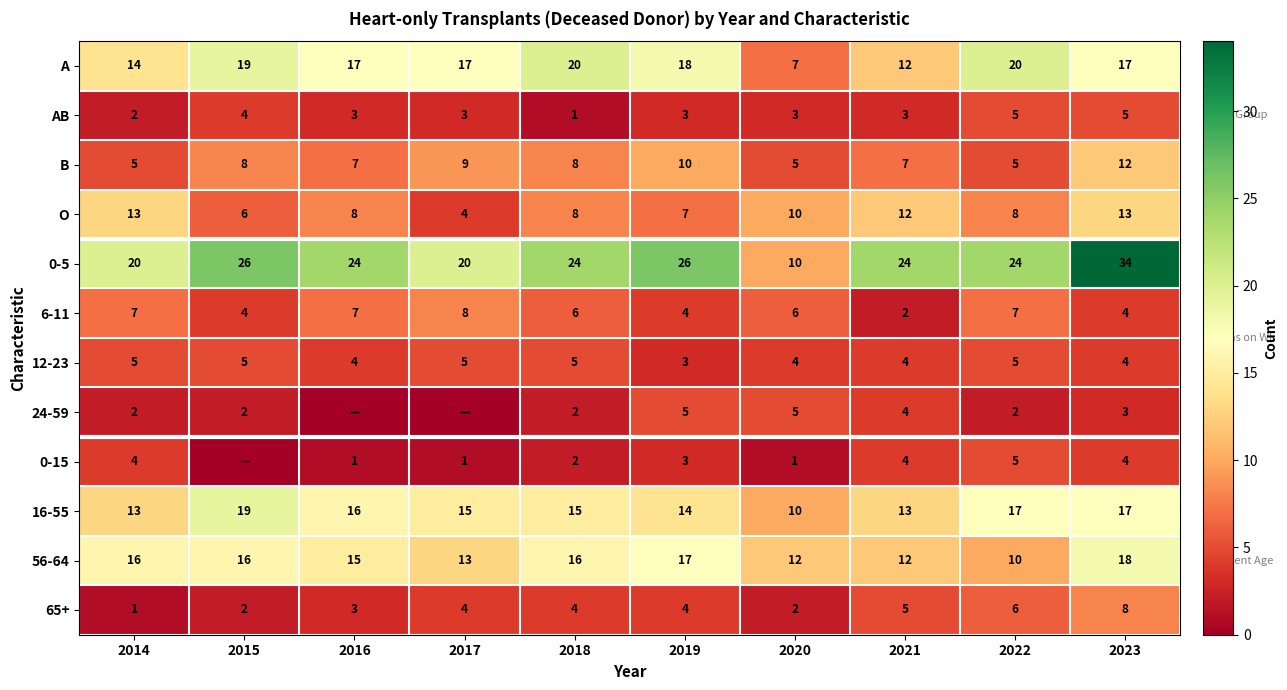

At which category is the sum across all series the highest?

2023